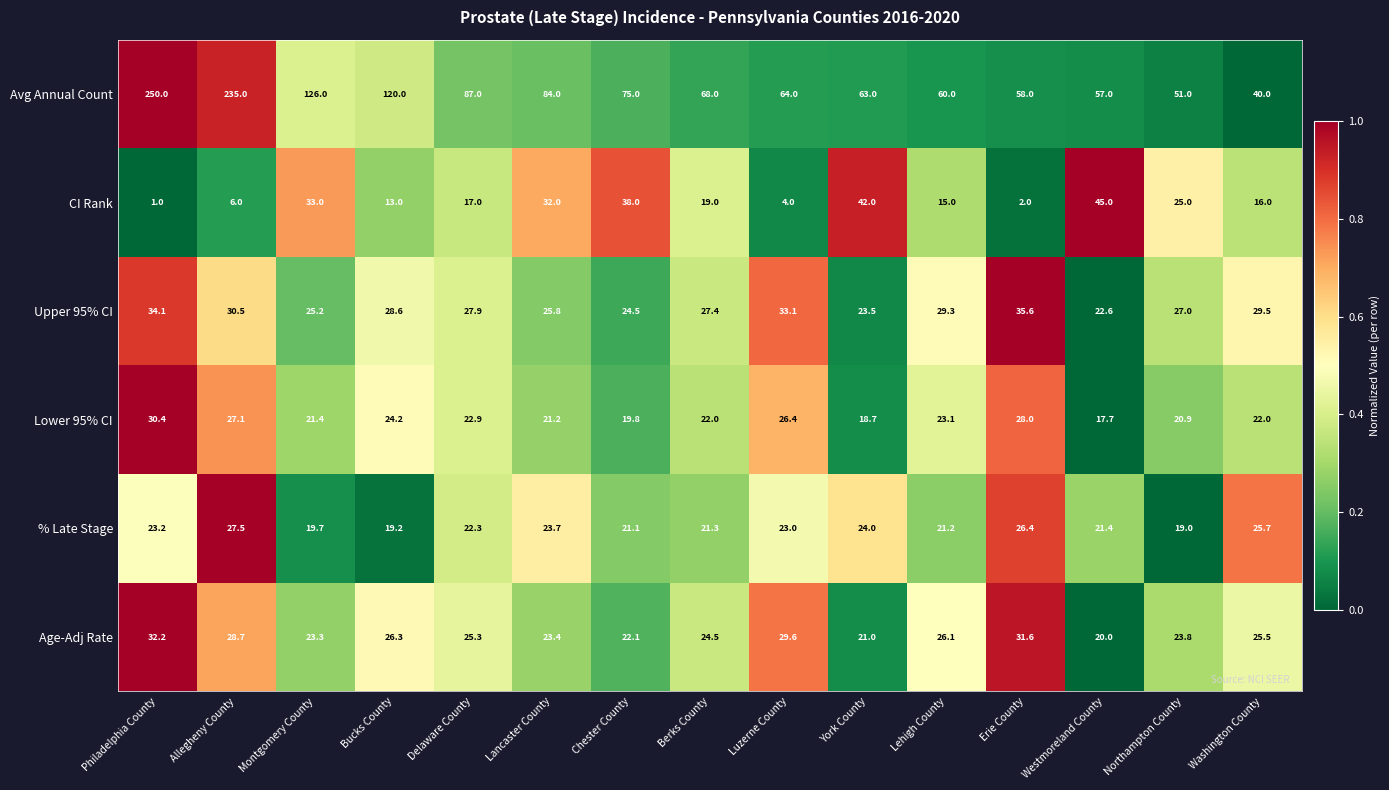

List the series in order of their peak value, lowest first.

% Late Stage, Lower 95% CI, Age-Adj Rate, Upper 95% CI, CI Rank, Avg Annual Count